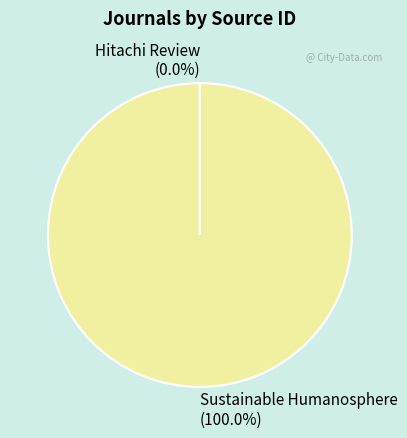

Does any single category account for the majority?

Yes